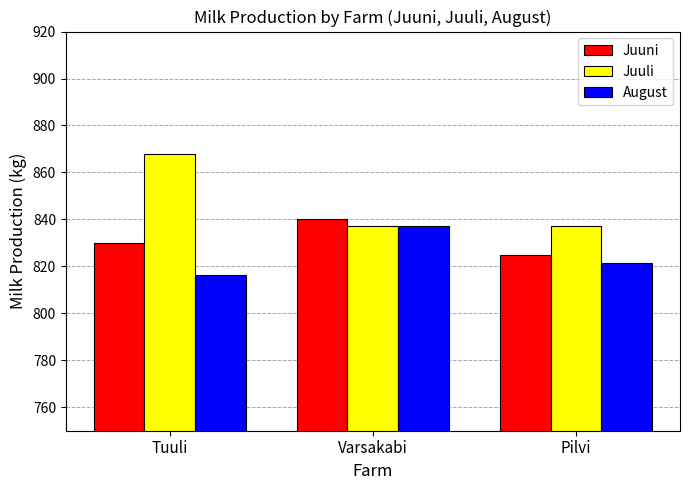

Are the bars horizontal?

No